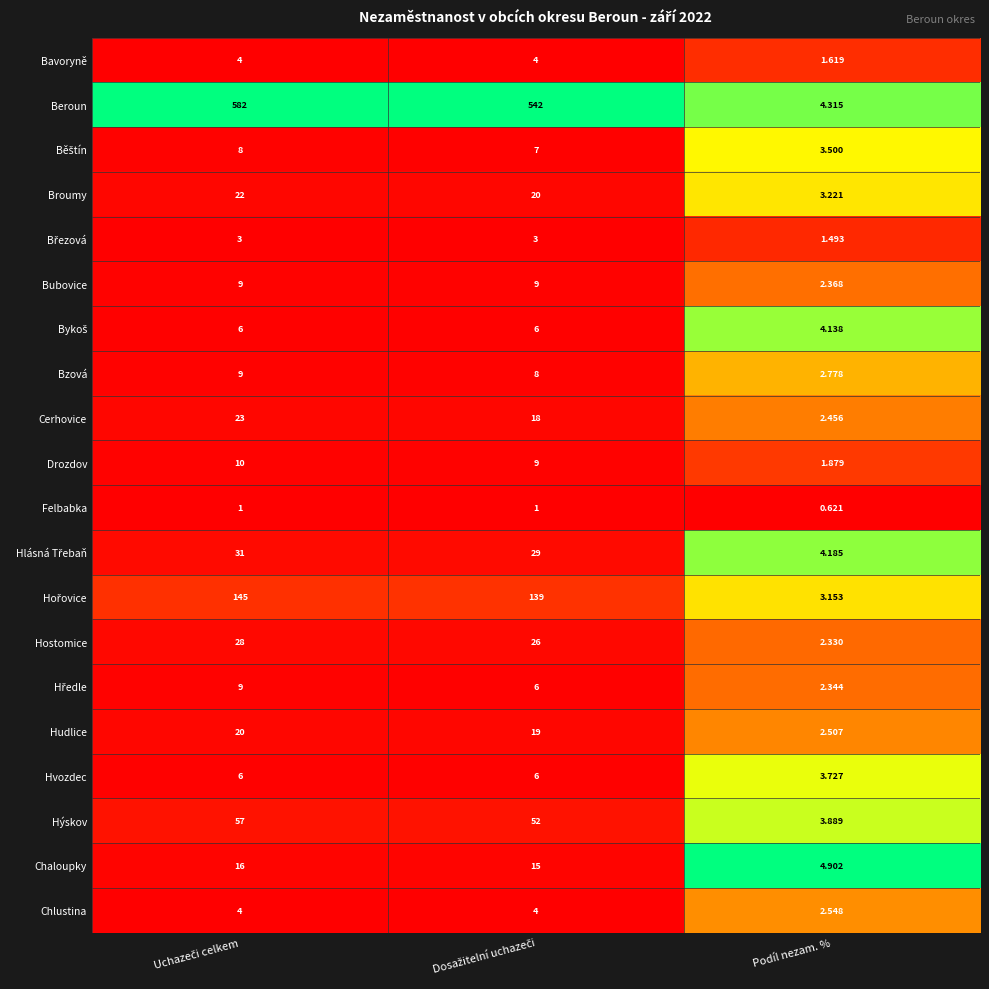

Which series has the largest total across all categories?

Beroun